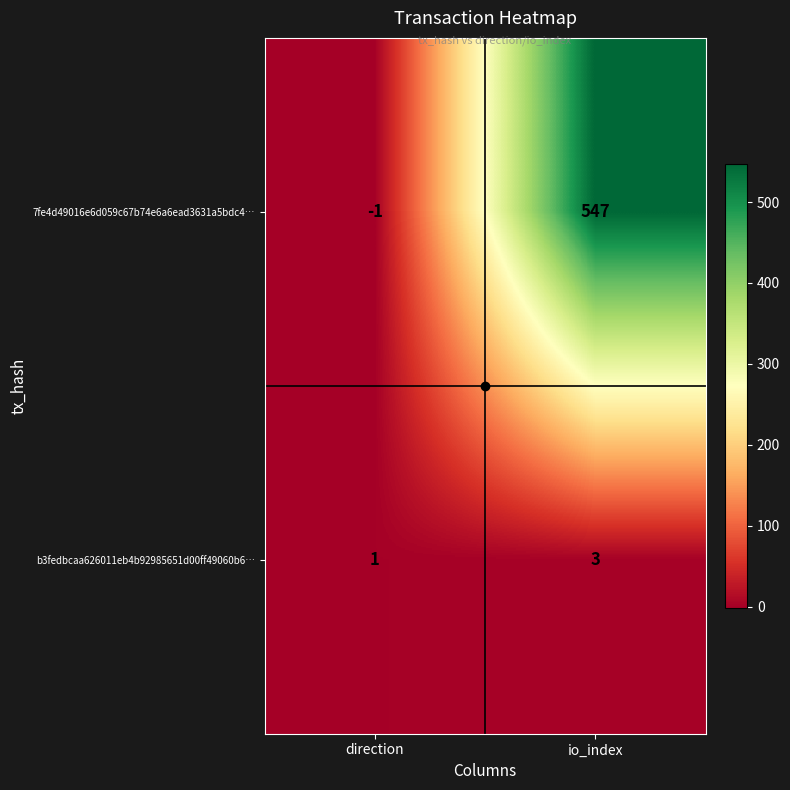

What is the sum of all 7fe4d49016e6d059c67b74e6a6ead3631a5bdc4… values?

546